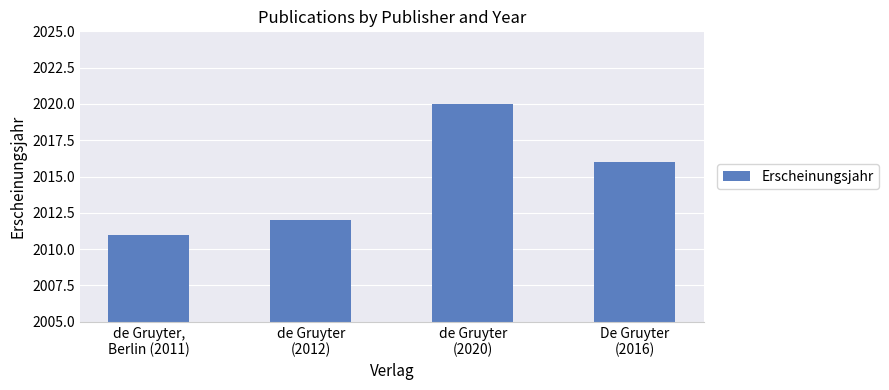

What is the ratio of the value at de Gruyter
(2012) to the value at De Gruyter
(2016)?

1.0